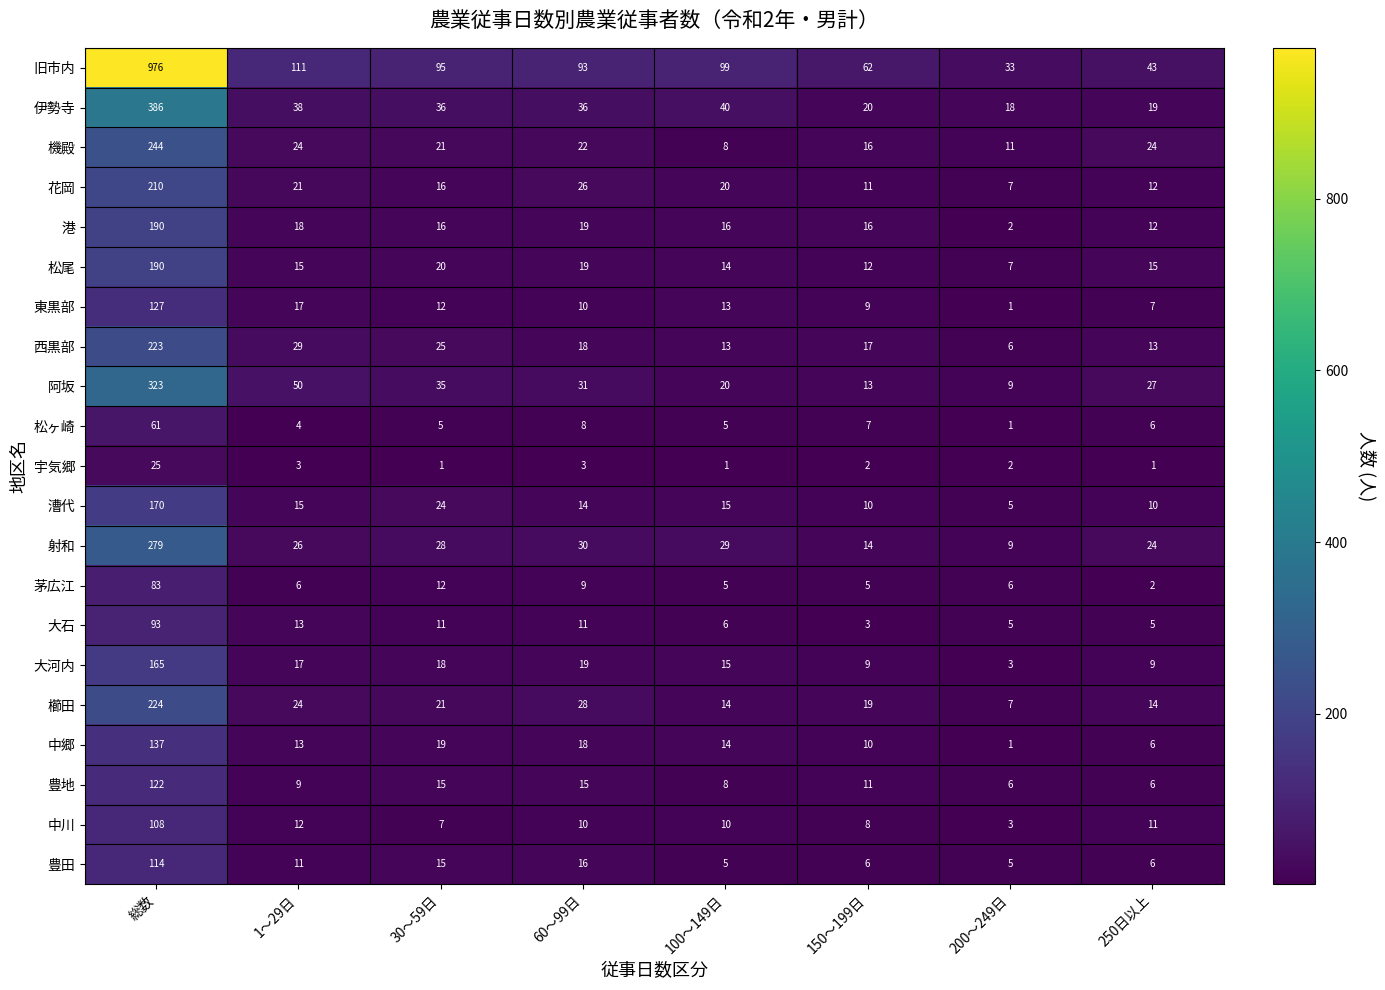

Is the value of 伊勢寺 at 150～199日 greater than the value of 松ヶ崎 at 100～149日?

Yes